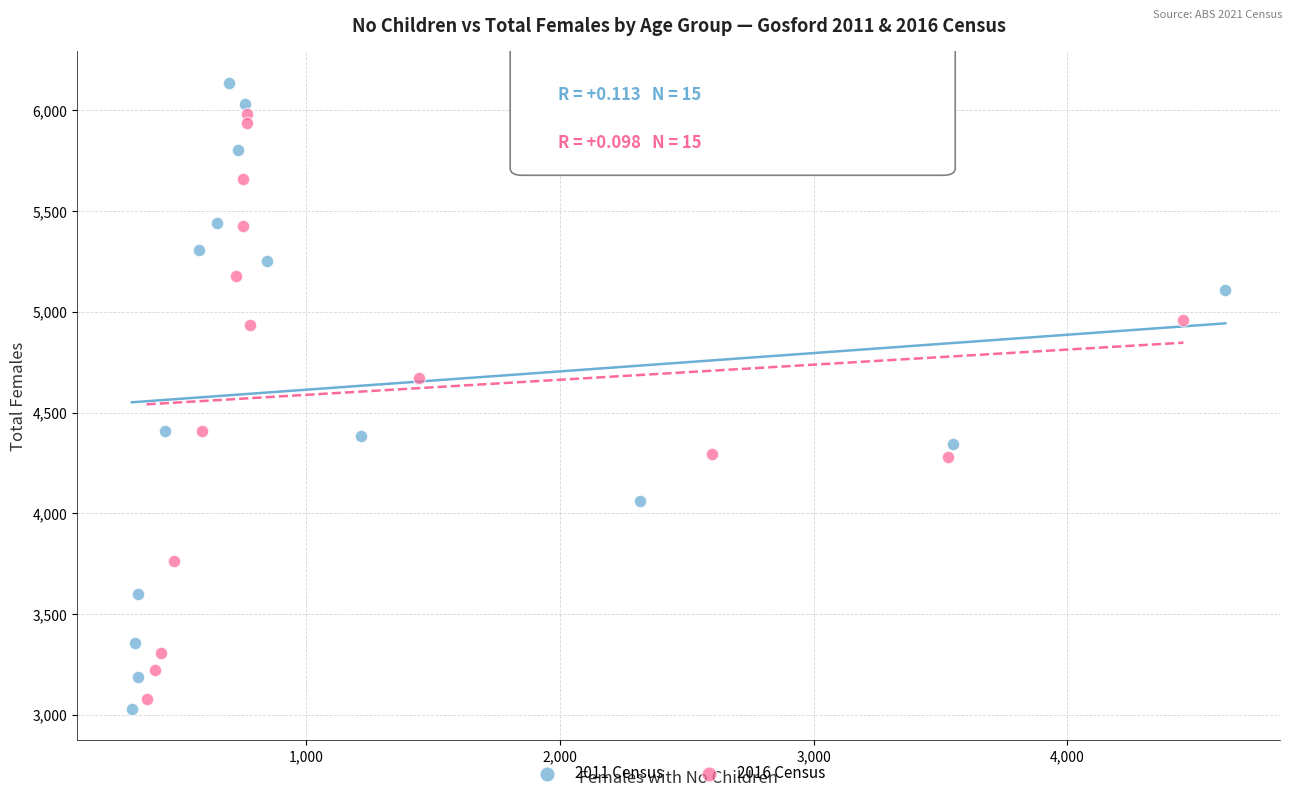

Which series has the largest Y range (max minus min)?

2011 Census